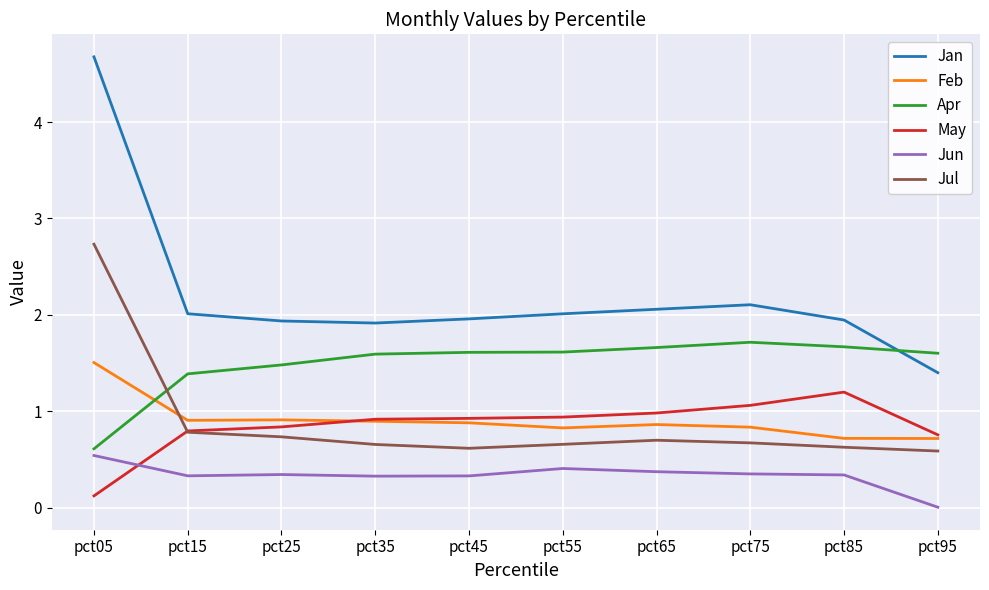

How many lines are shown in the chart?

6